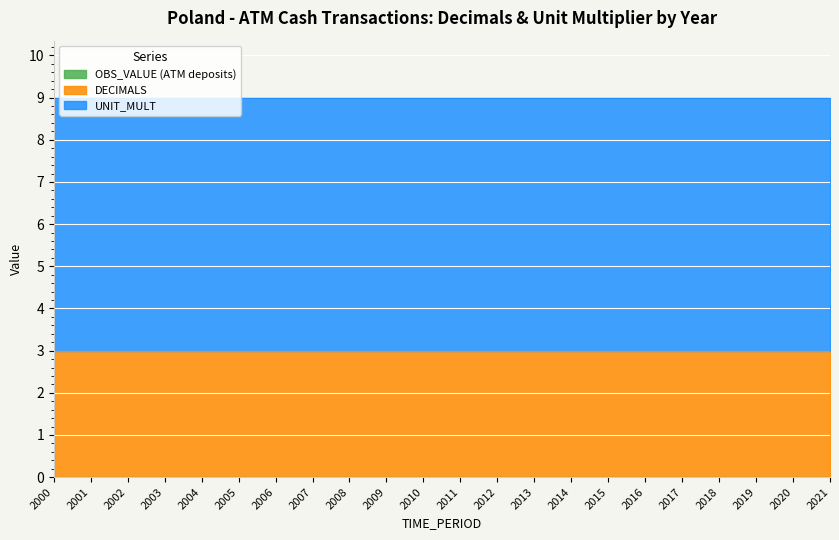

Reading right to left, transcribe all the data shown in this chart.

OBS_VALUE (ATM deposits): 2021=0	2020=0	2019=0	2018=0	2017=0	2016=0	2015=0	2014=0	2013=0	2012=0	2011=0	2010=0	2009=0	2008=0	2007=0	2006=0	2005=0	2004=0	2003=0	2002=0	2001=0	2000=0
DECIMALS: 2021=3	2020=3	2019=3	2018=3	2017=3	2016=3	2015=3	2014=3	2013=3	2012=3	2011=3	2010=3	2009=3	2008=3	2007=3	2006=3	2005=3	2004=3	2003=3	2002=3	2001=3	2000=3
UNIT_MULT: 2021=6	2020=6	2019=6	2018=6	2017=6	2016=6	2015=6	2014=6	2013=6	2012=6	2011=6	2010=6	2009=6	2008=6	2007=6	2006=6	2005=6	2004=6	2003=6	2002=6	2001=6	2000=6